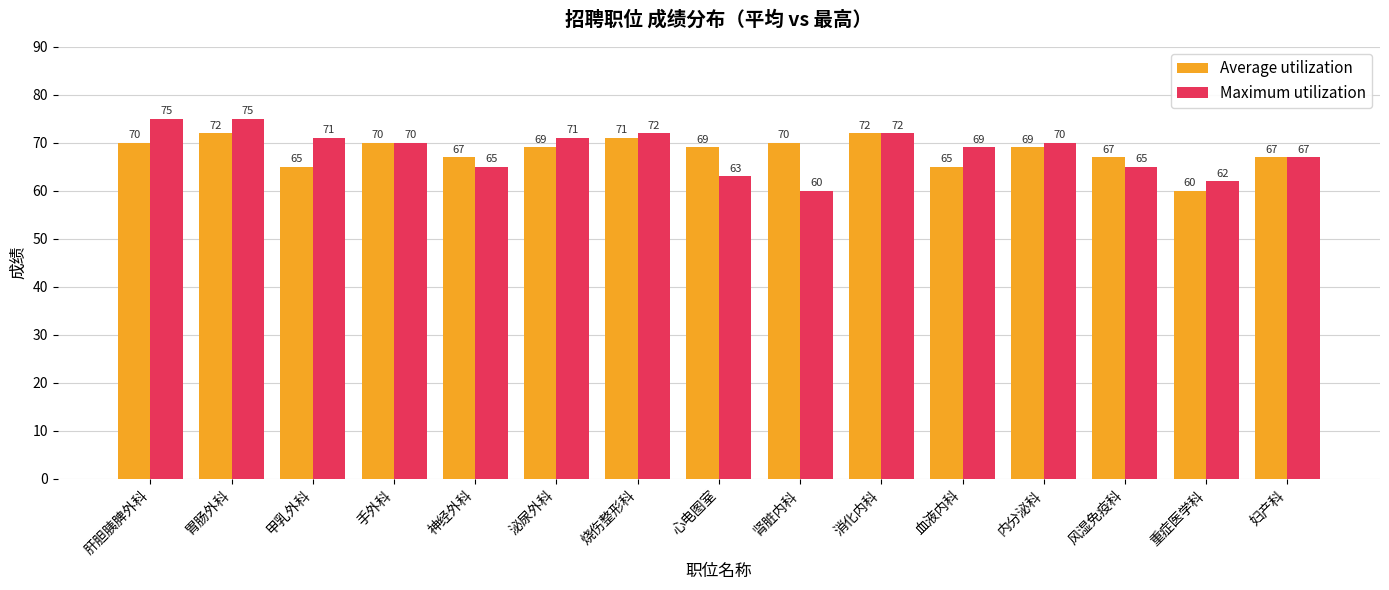

What are all the series names shown in the legend?

Average utilization, Maximum utilization